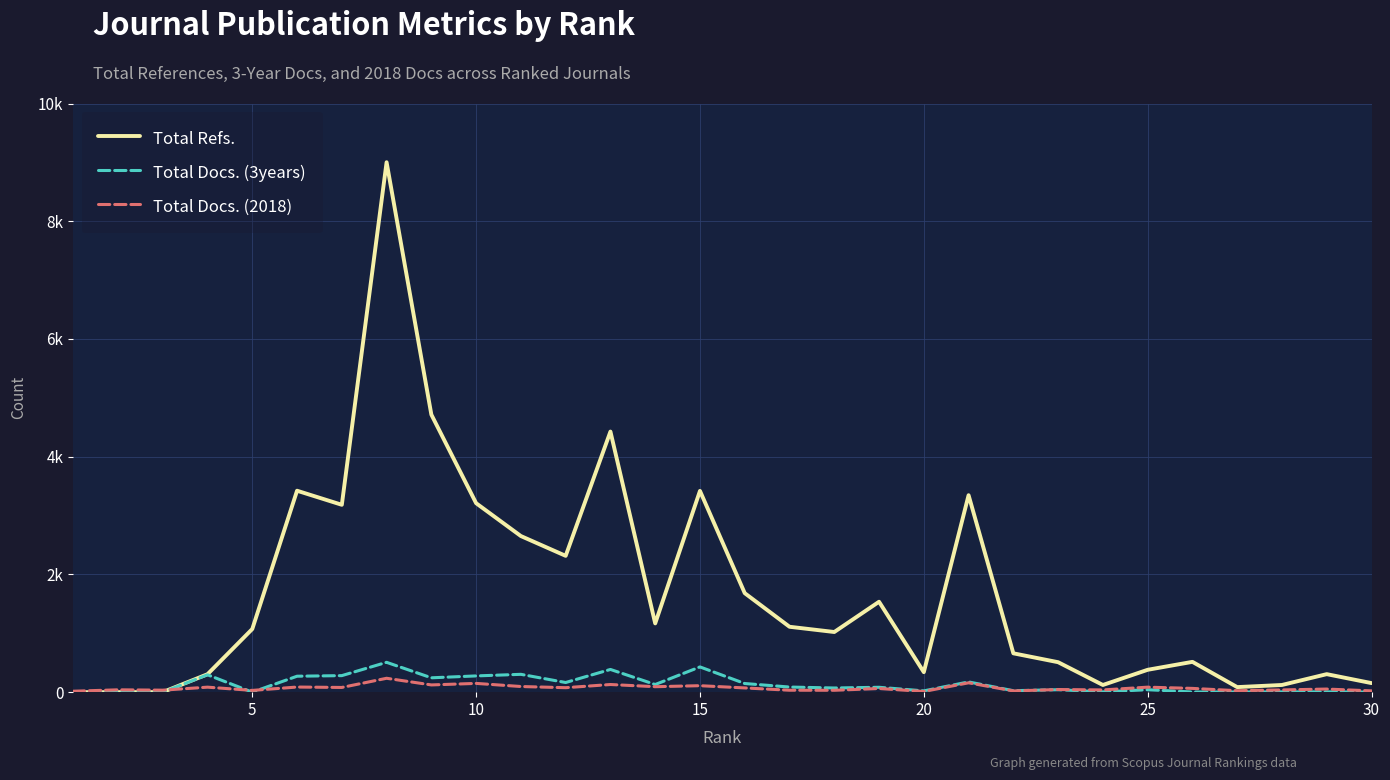

True or false: Total Refs. and Total Docs. (3years) intersect in this chart.

False